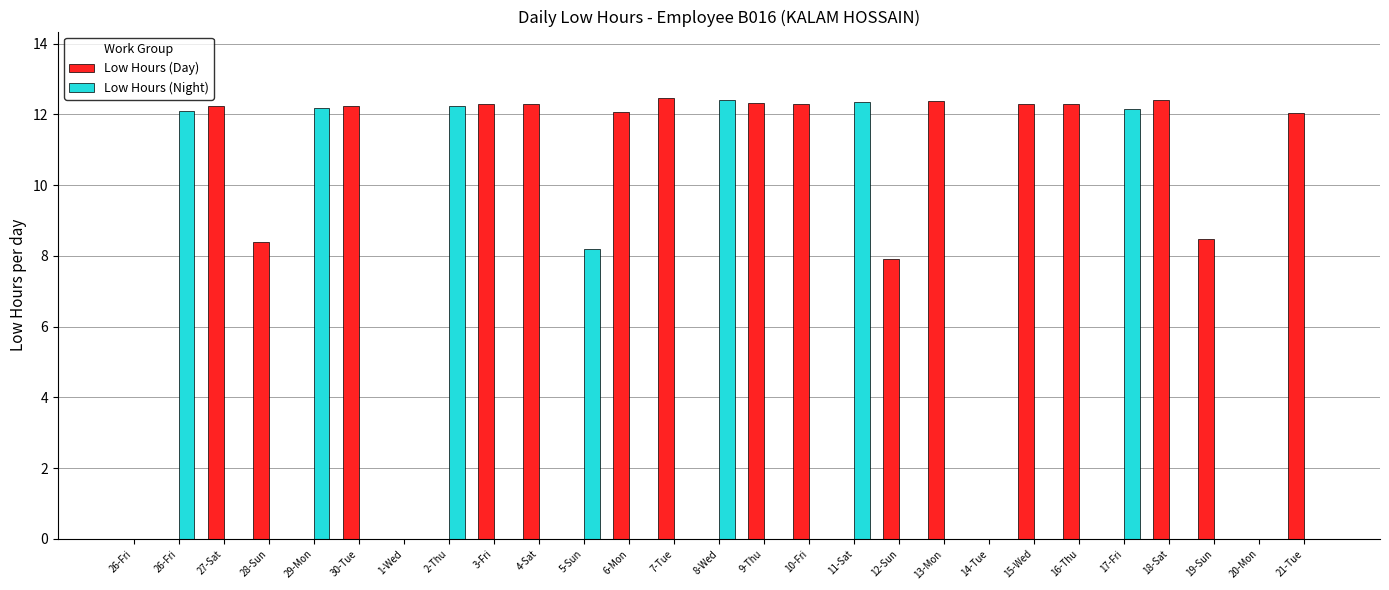

What are all the series names shown in the legend?

Low Hours (Day), Low Hours (Night)